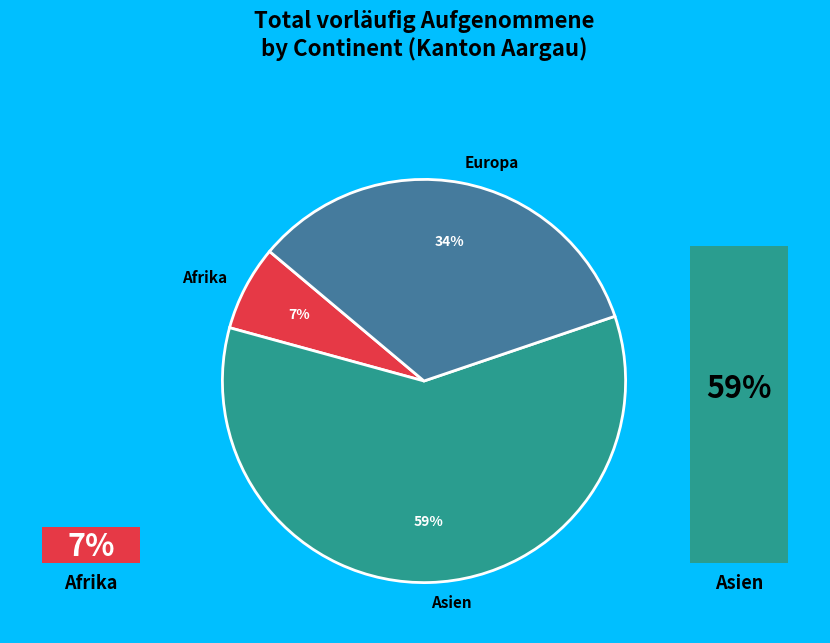

Which slice is the largest?

Asien